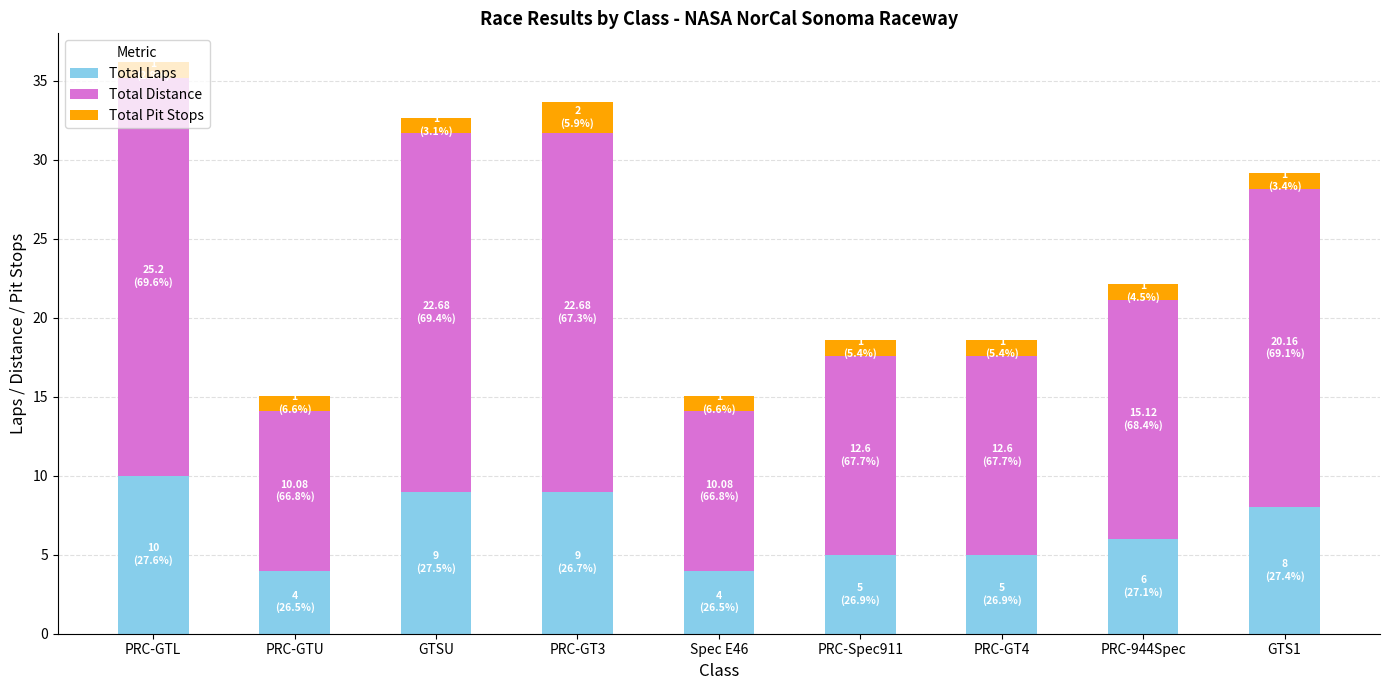

Is it true that Total Laps equals 4.2 at PRC-GTL?

False